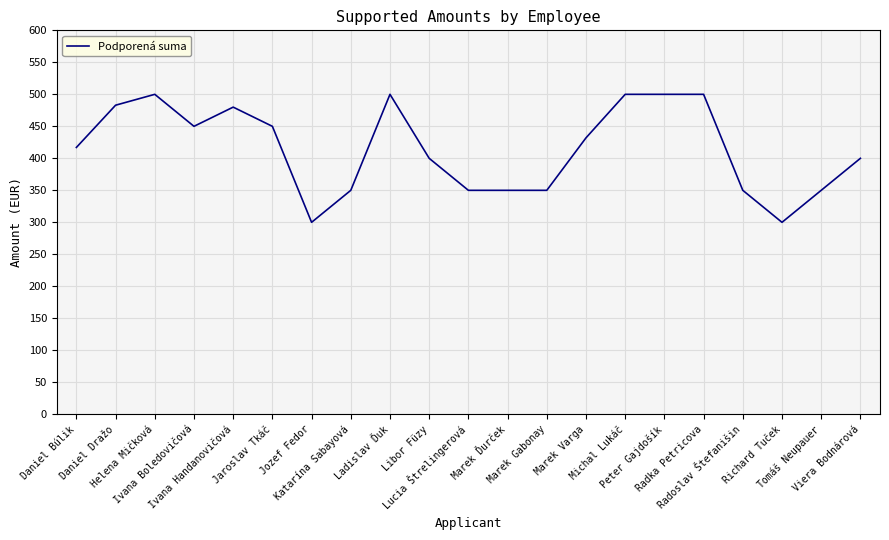

How many lines are shown in the chart?

1